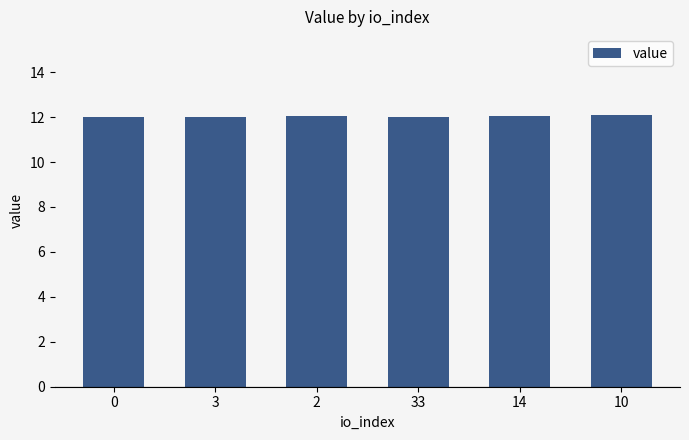

What is the value of the 2nd bar from the left?

12.0